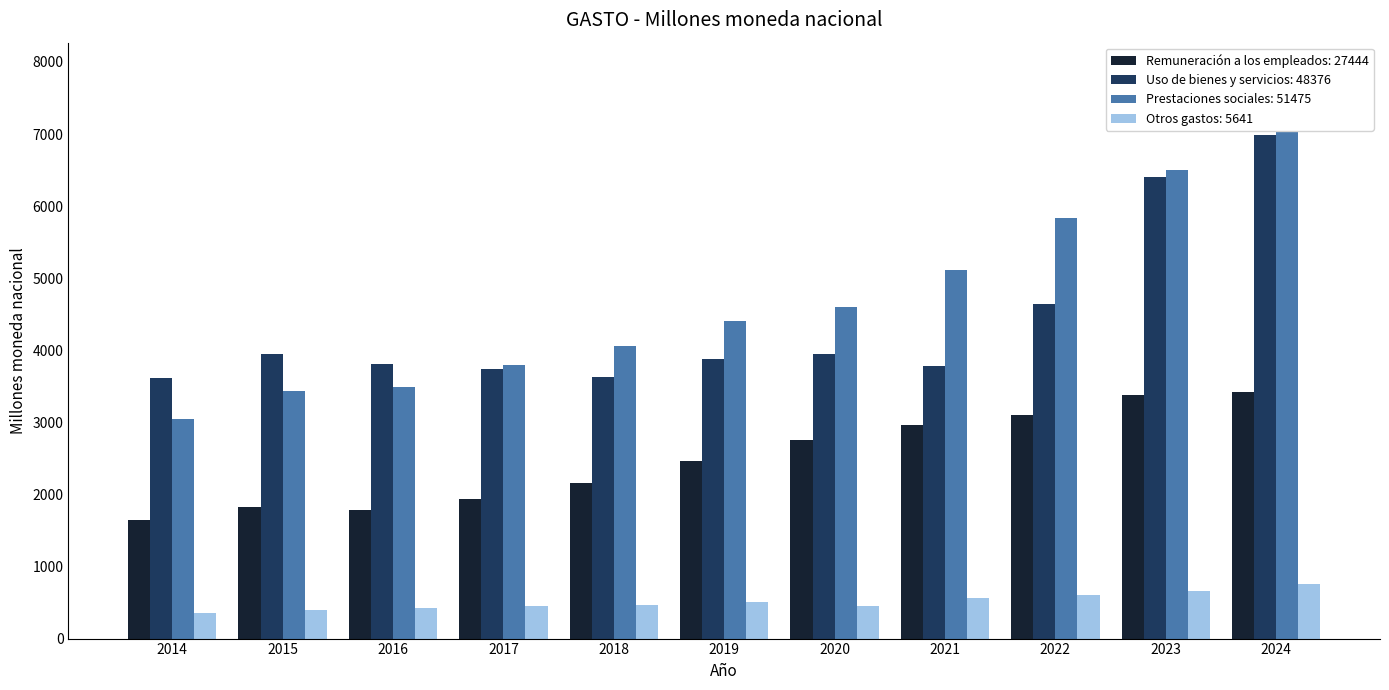

What is the total value across all series at 2018?

10316.3